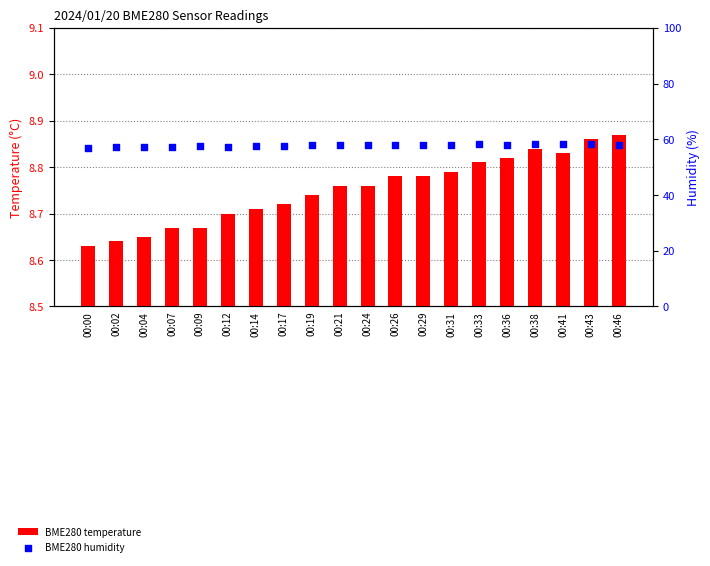

Which series reaches the maximum Y coordinate?

BME280 humidity